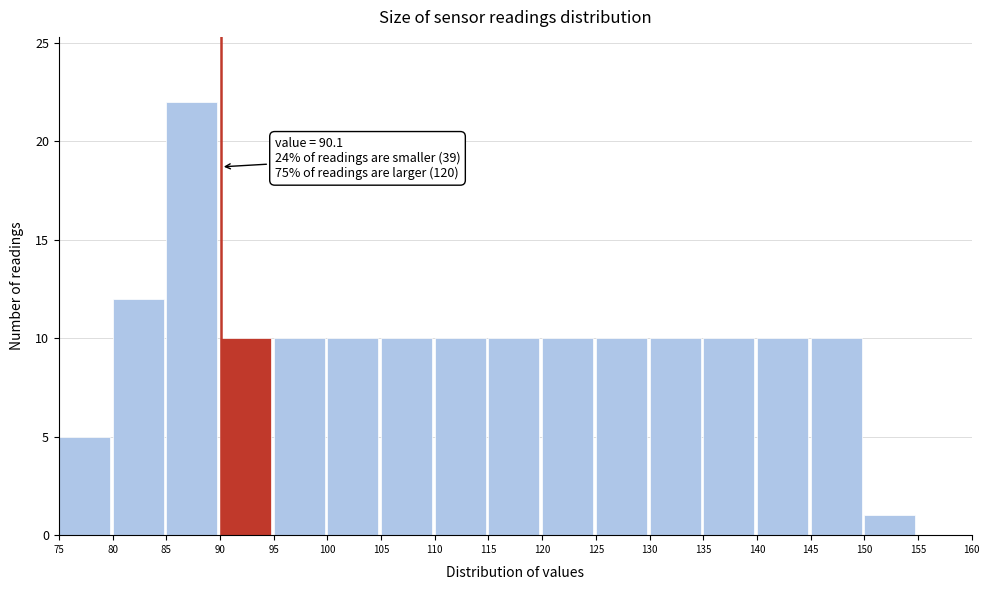

Which range on the x-axis has the tallest bar?

85 to 90